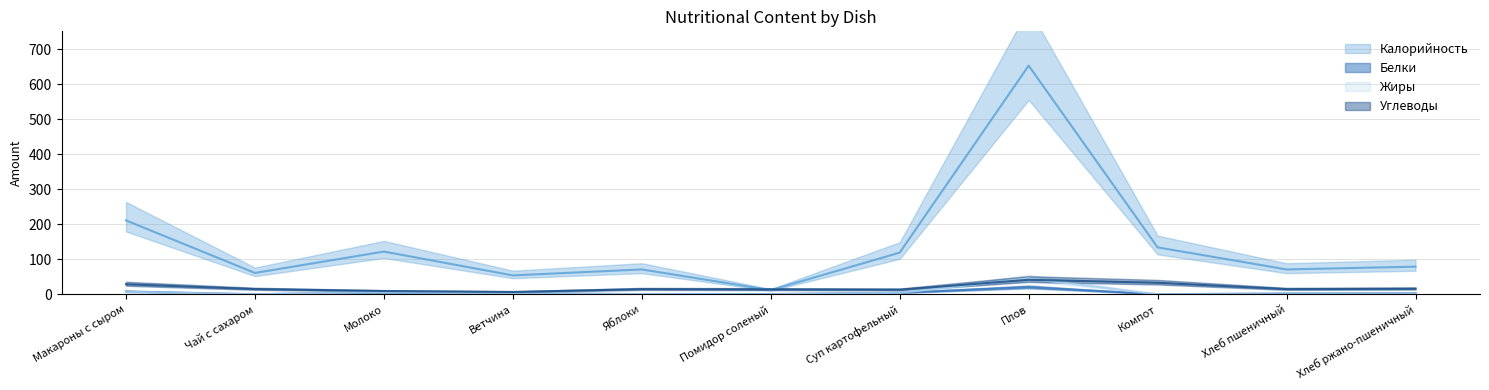

What is the label of the 4th point from the right?

Плов